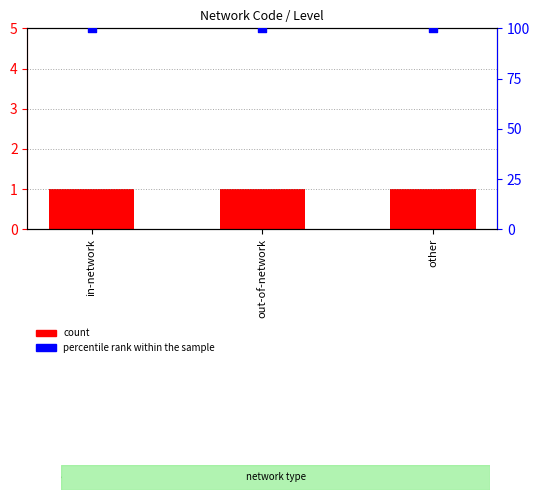

Which series contains the highest Y value?

percentile rank within the sample